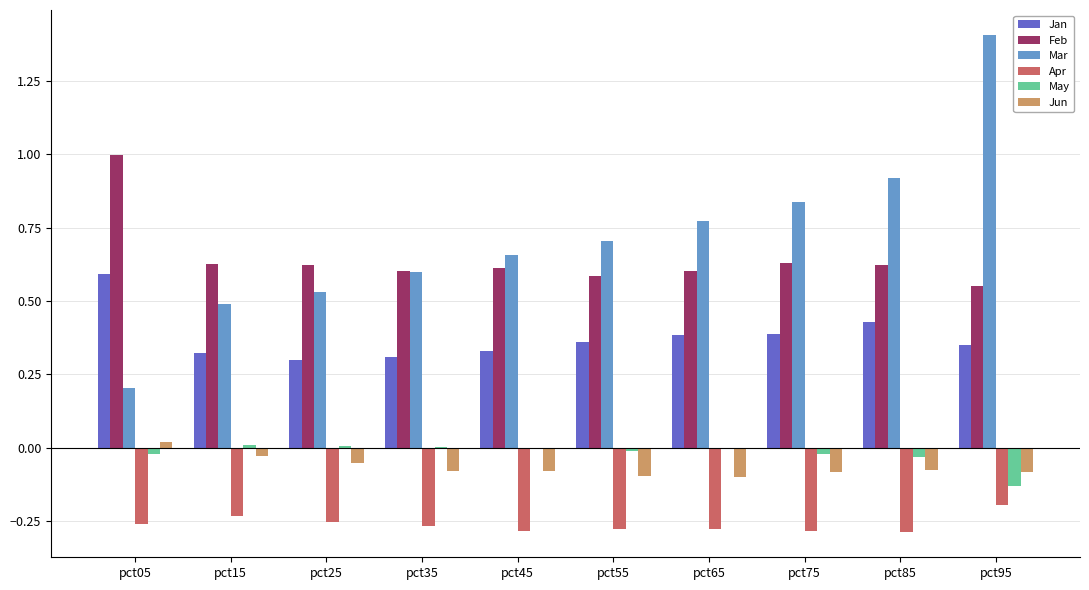

Are the bars grouped side by side (vs. stacked)?

Yes